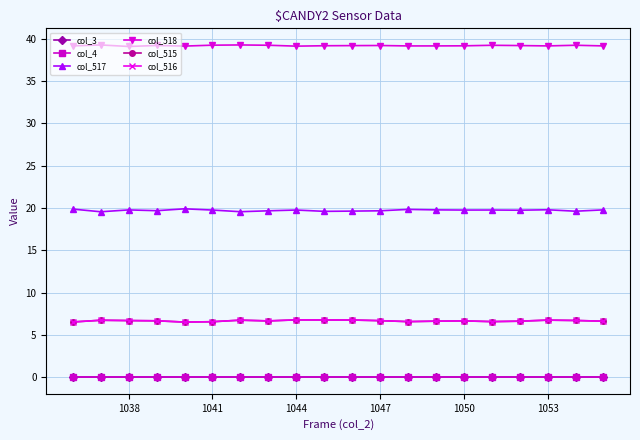

Is this an area chart (filled region under the line)?

No